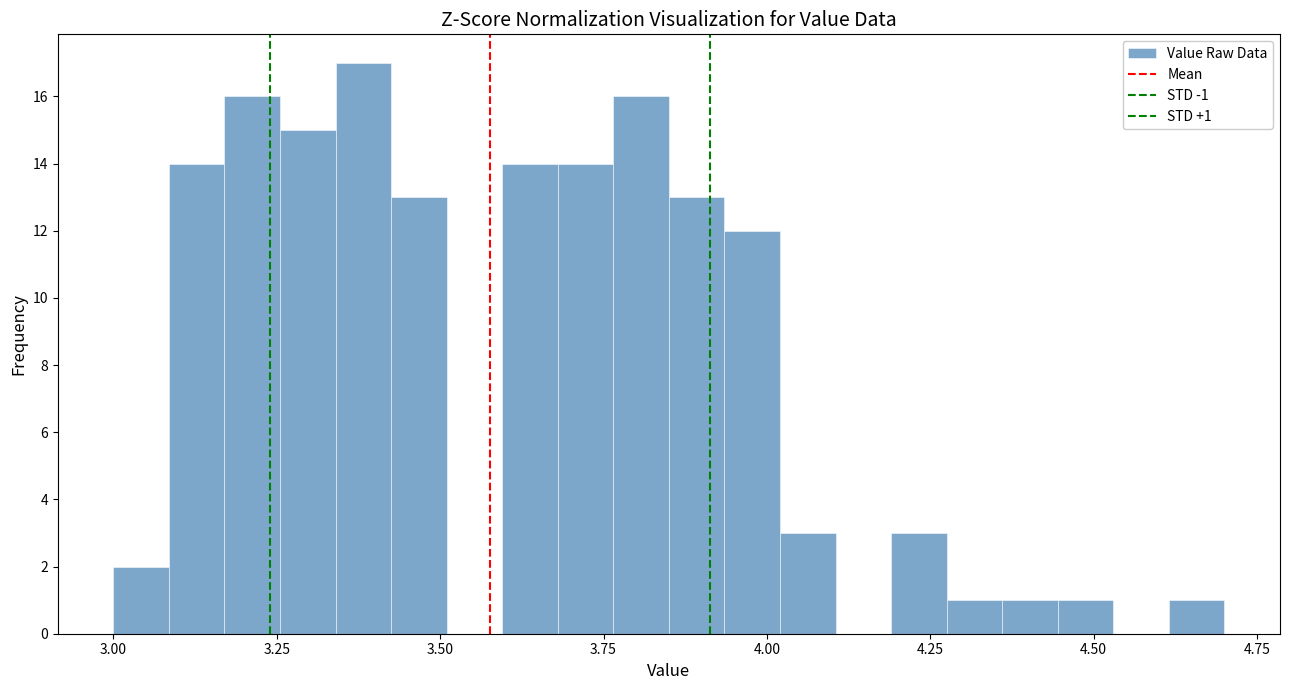

Around what value on the x-axis is the tallest bar? Give the approximate position of its centre, as read against the axis.

3.40